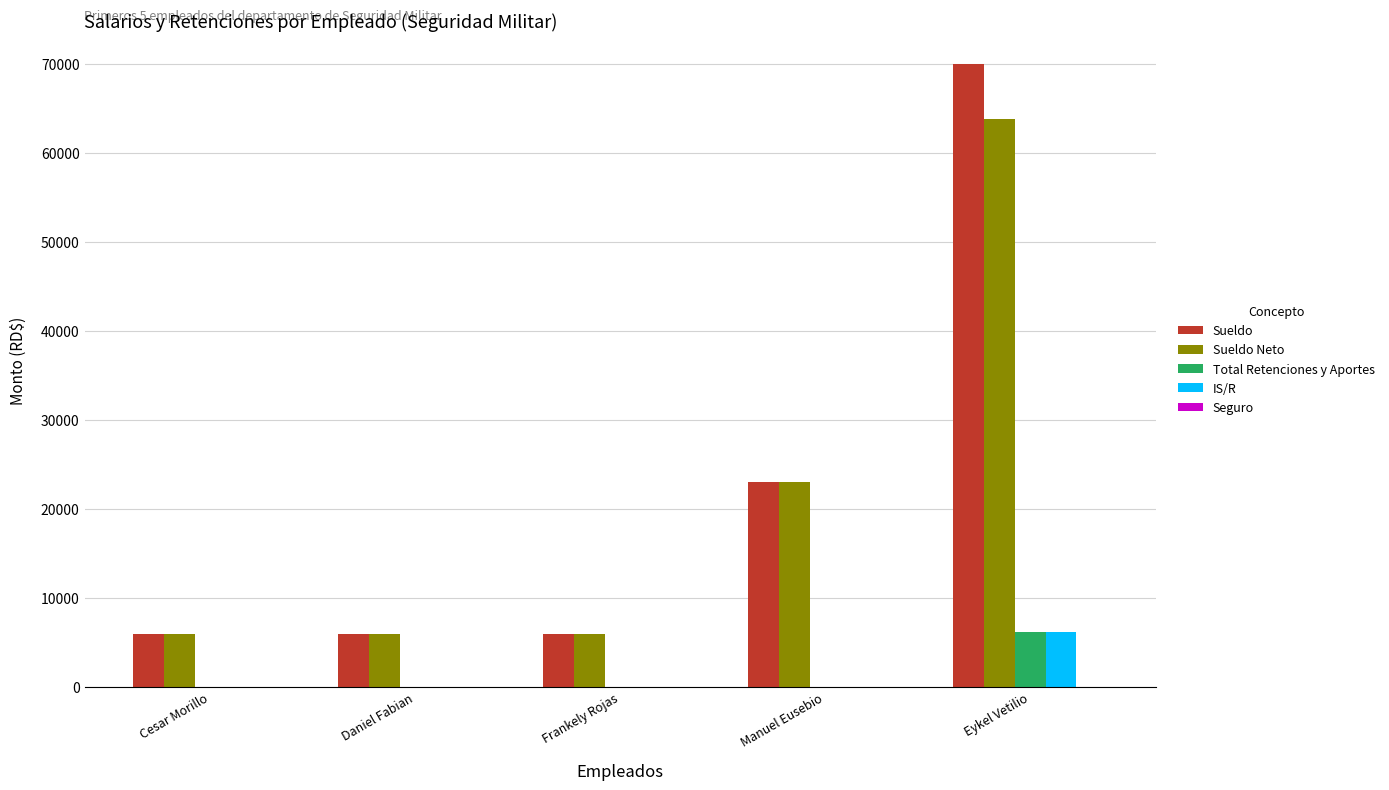

What is the sum of the Sueldo Neto values at Cesar Morillo and Manuel Eusebio?

29000.0